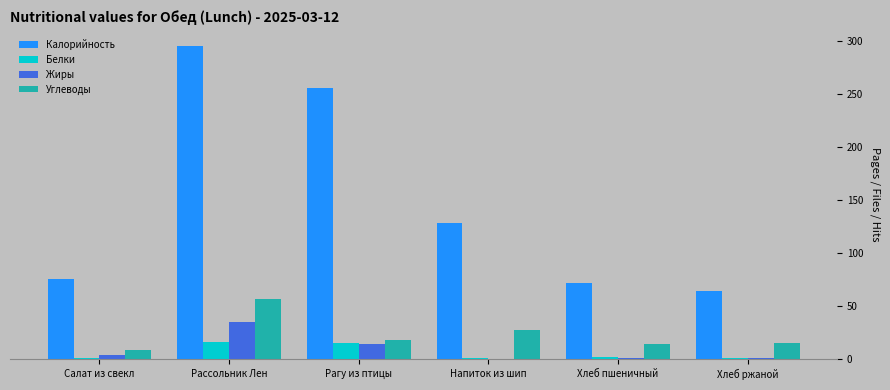

Which series changed the most between Рассольник Лен and Рагу из птицы?

Калорийность